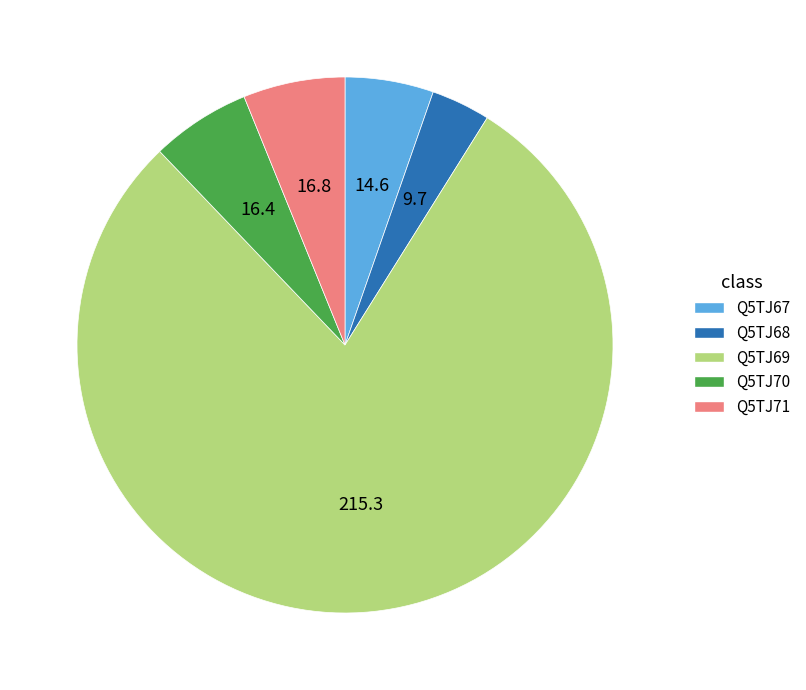

Which has a higher value, Q5TJ69 or Q5TJ68?

Q5TJ69